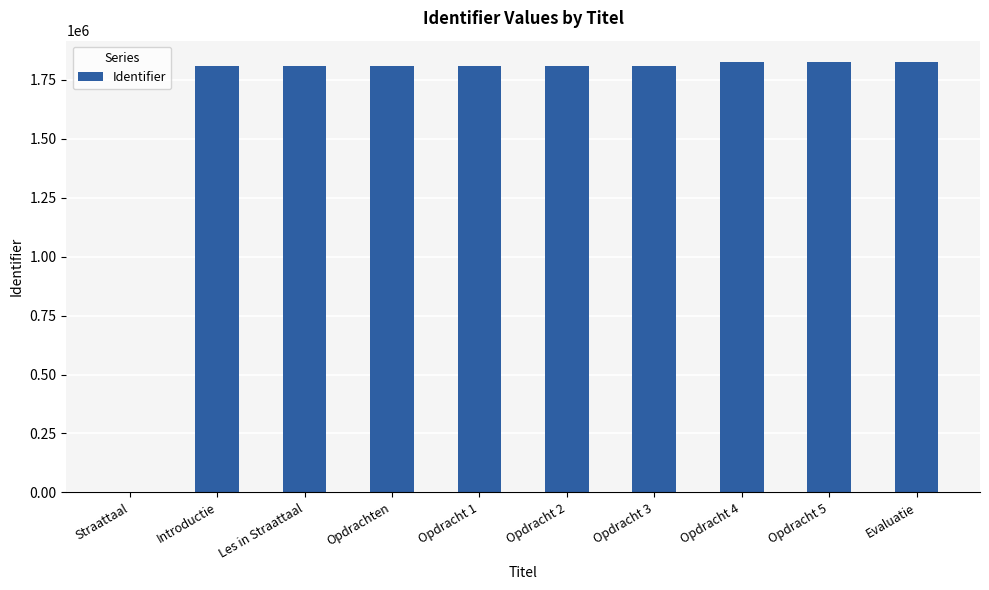

What is the sum of all values?

16316274